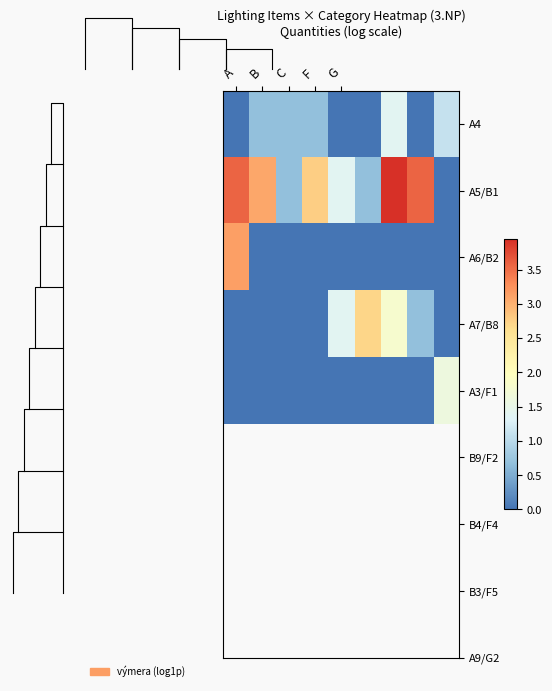

Is it true that A4 equals 0.6 at A?

False